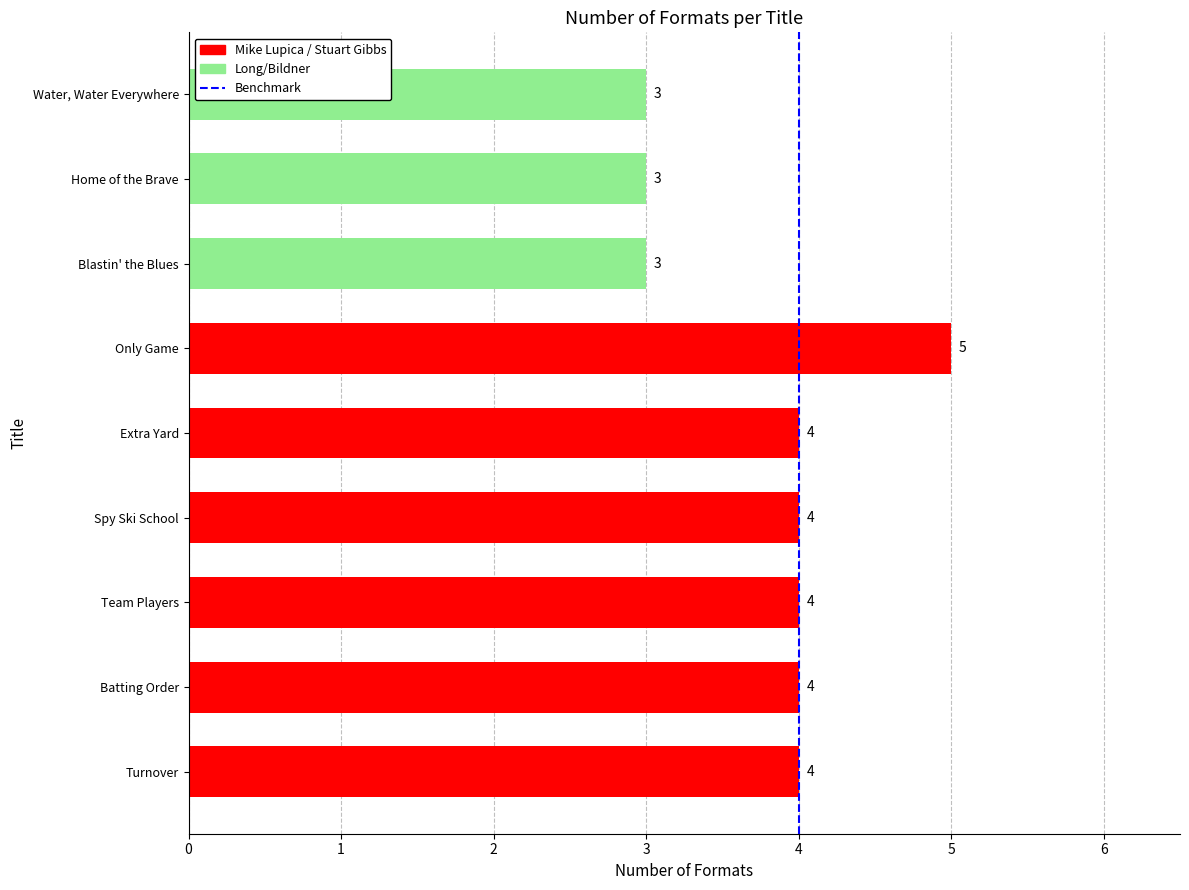

Reading top to bottom, list all the values displayed in this chart.

3	3	3	5	4	4	4	4	4